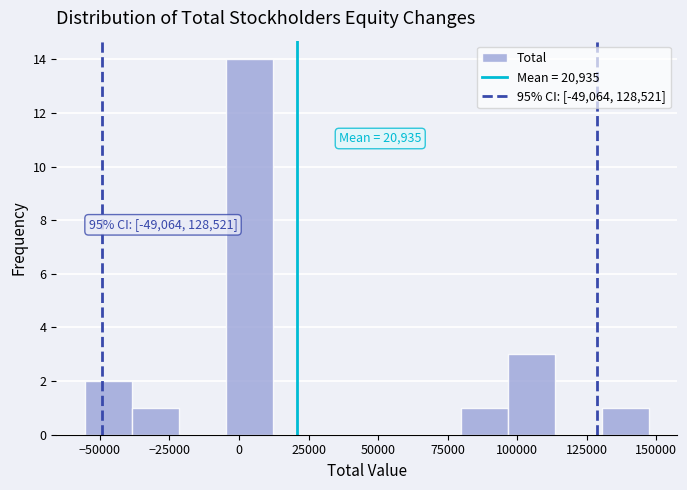

Around what value on the x-axis is the tallest bar? Give the approximate position of its centre, as read against the axis.

5000